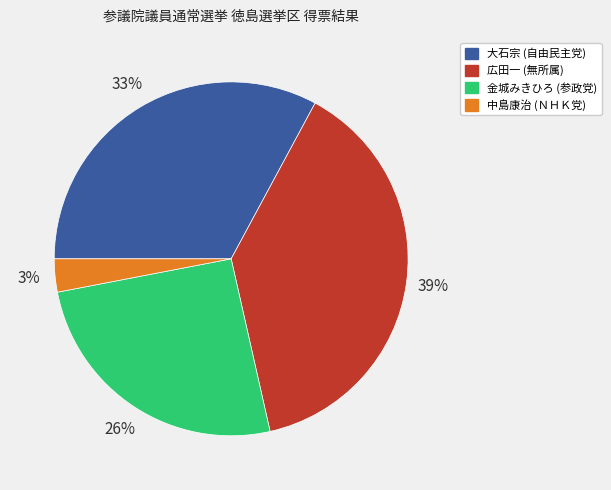

To the nearest percent, what percentage of the pie is 大石宗 (自由民主党)?

33%